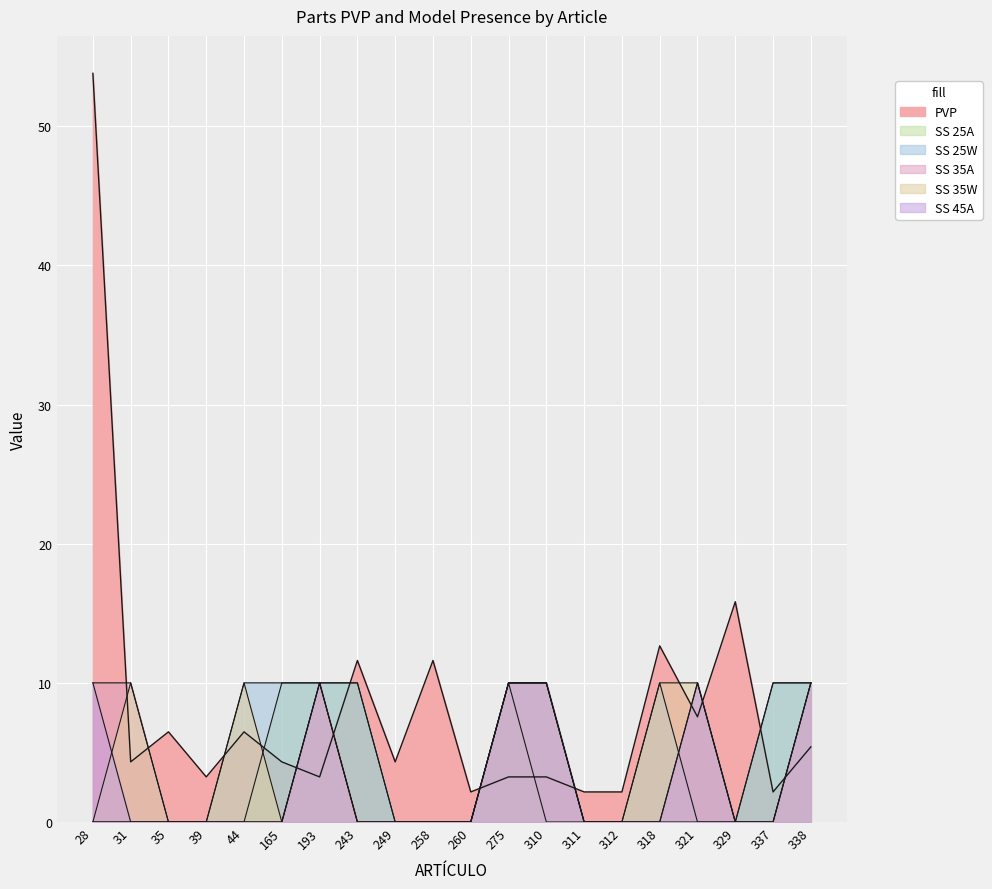

Reading left to right, transcribe all the data shown in this chart.

PVP: 53.8	4.3	6.5	3.2	6.5	4.3	3.2	11.6	4.3	11.6	2.2	3.2	3.2	2.2	2.2	12.7	7.6	15.8	2.2	5.4
SS 25A: 0.0	0.0	0.0	0.0	0.0	10.0	10.0	10.0	0.0	0.0	0.0	10.0	0.0	0.0	0.0	0.0	0.0	0.0	10.0	10.0
SS 25W: 0.0	0.0	0.0	0.0	10.0	10.0	10.0	10.0	0.0	0.0	0.0	10.0	10.0	0.0	0.0	10.0	0.0	0.0	10.0	10.0
SS 35A: 10.0	10.0	0.0	0.0	0.0	0.0	10.0	0.0	0.0	0.0	0.0	10.0	10.0	0.0	0.0	0.0	10.0	0.0	0.0	10.0
SS 35W: 0.0	10.0	0.0	0.0	10.0	0.0	10.0	0.0	0.0	0.0	0.0	10.0	10.0	0.0	0.0	10.0	10.0	0.0	0.0	10.0
SS 45A: 10.0	0.0	0.0	0.0	0.0	0.0	10.0	0.0	0.0	0.0	0.0	10.0	10.0	0.0	0.0	0.0	10.0	0.0	0.0	10.0